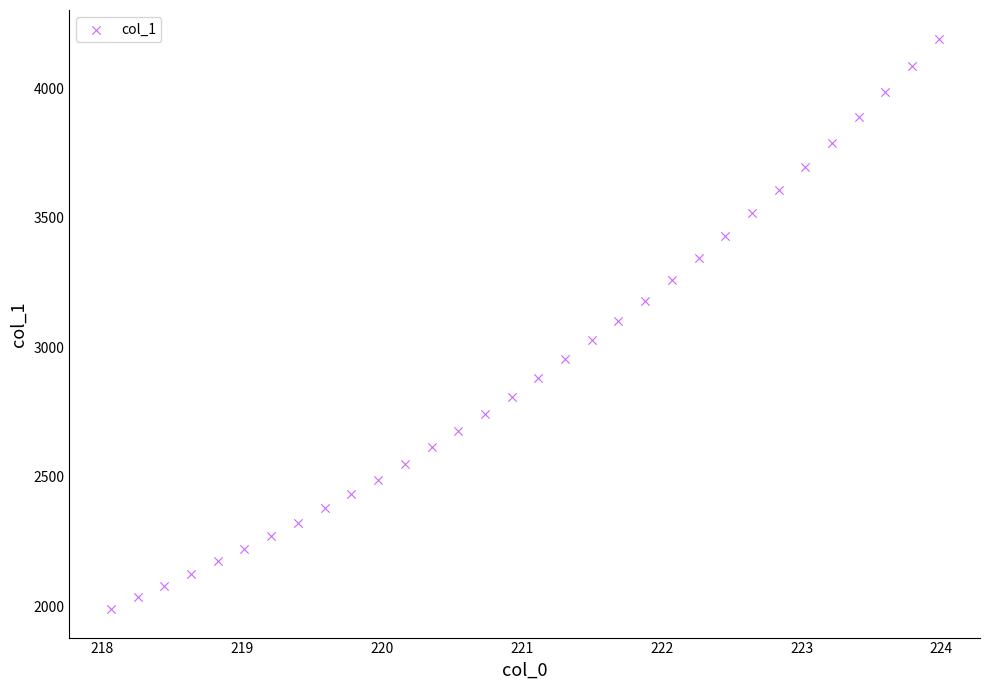

What is the range of Y values (max minus min)?

2202.5